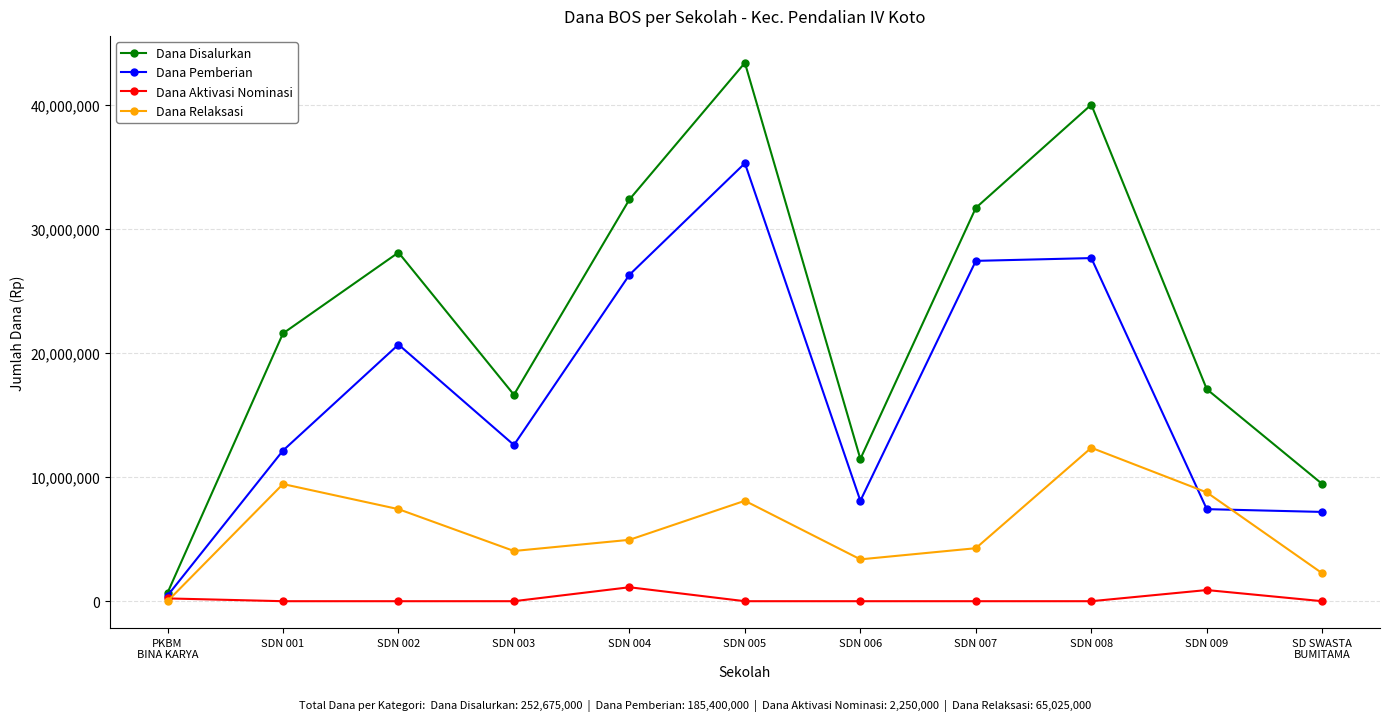

What is the label of the 11th point from the left?

SD SWASTA
BUMITAMA